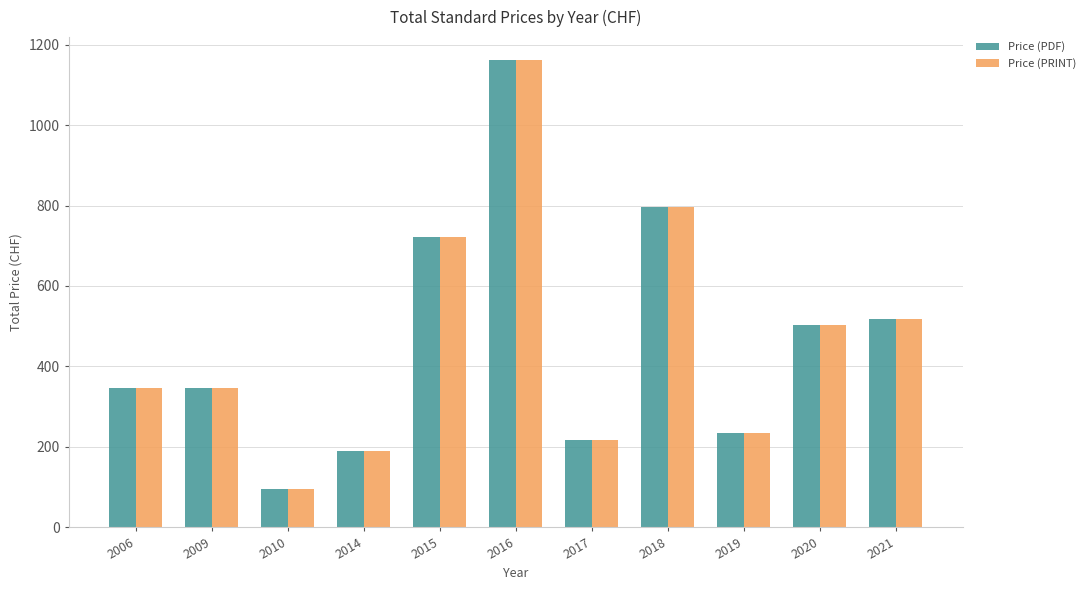

How many distinct data groups are displayed?

2